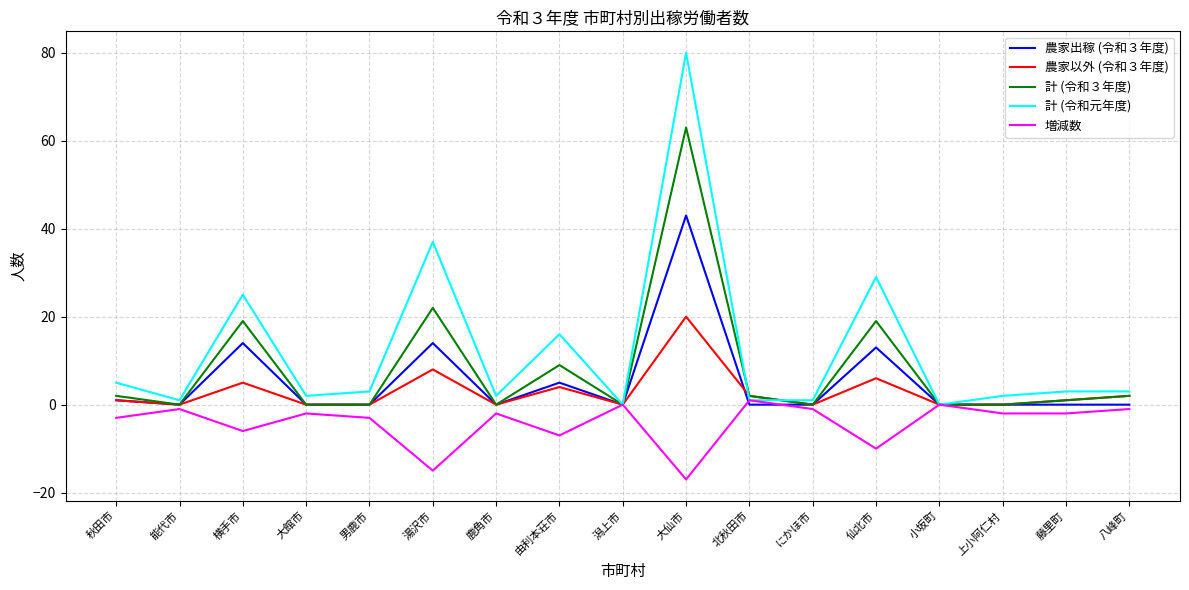

Which category has the highest value across all series?

大仙市